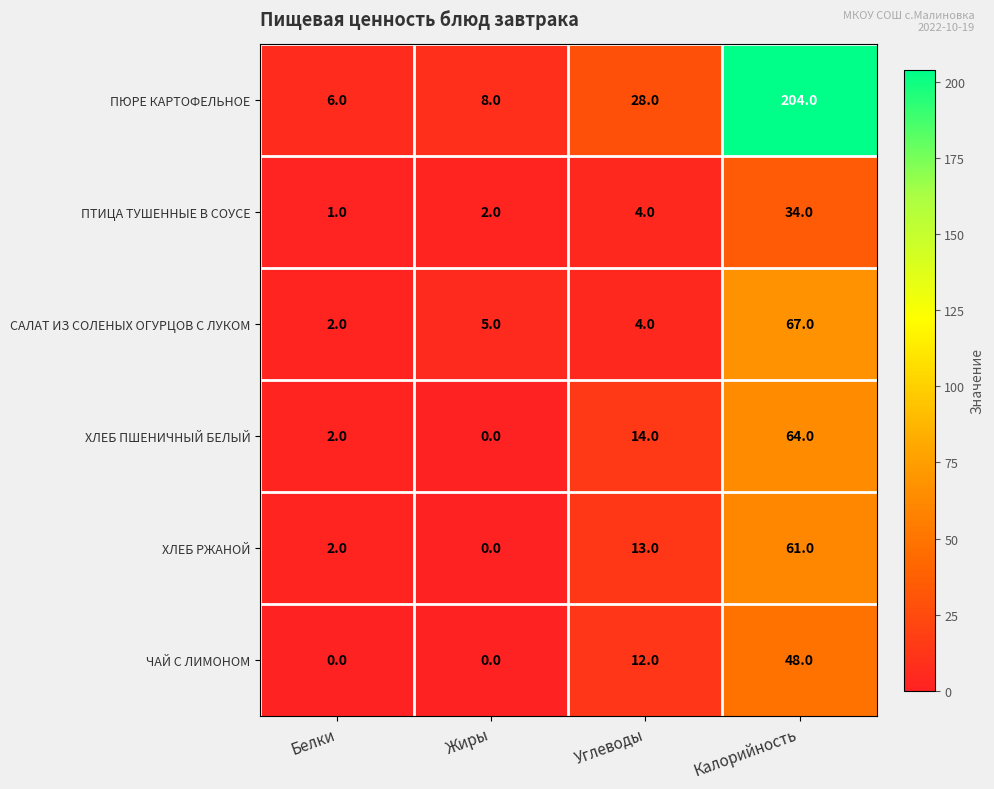

Which series has the largest range (max minus min)?

ПЮРЕ КАРТОФЕЛЬНОЕ